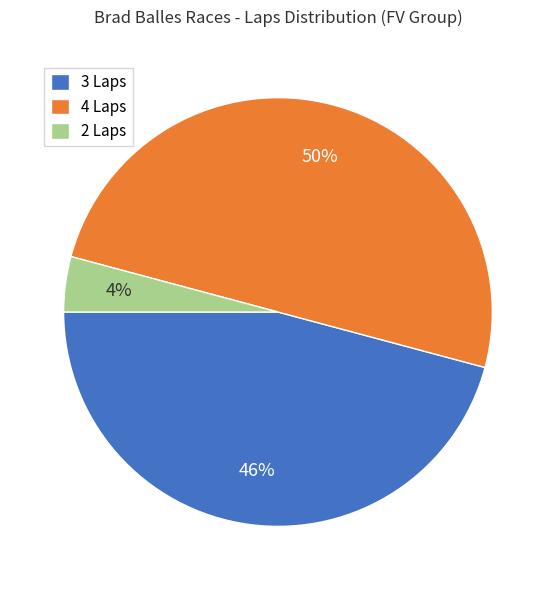

Combined, do 2 Laps and 4 Laps account for over 50%?

Yes